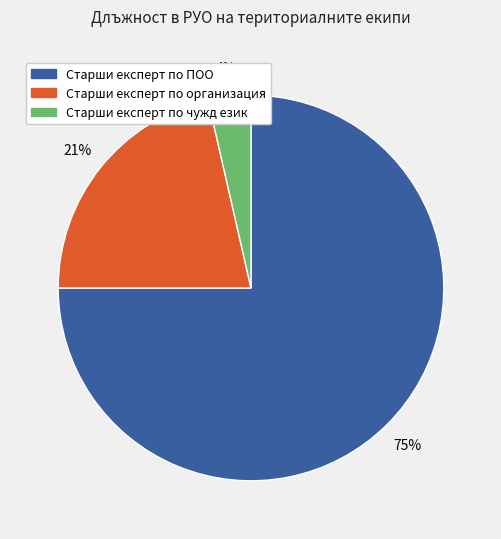

Does any single category account for the majority?

Yes